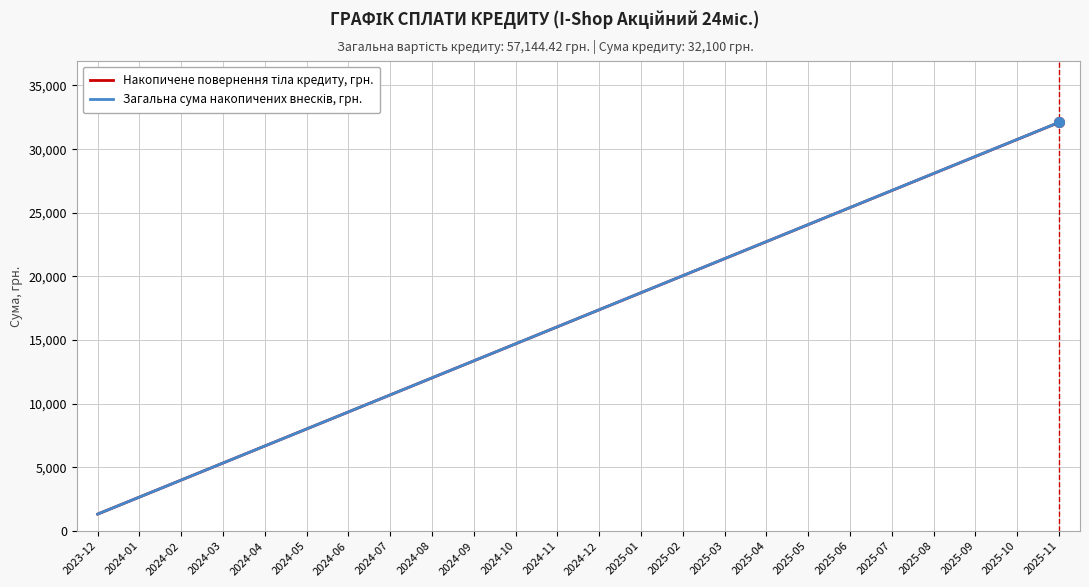

What position from the right is 2024-10?

14